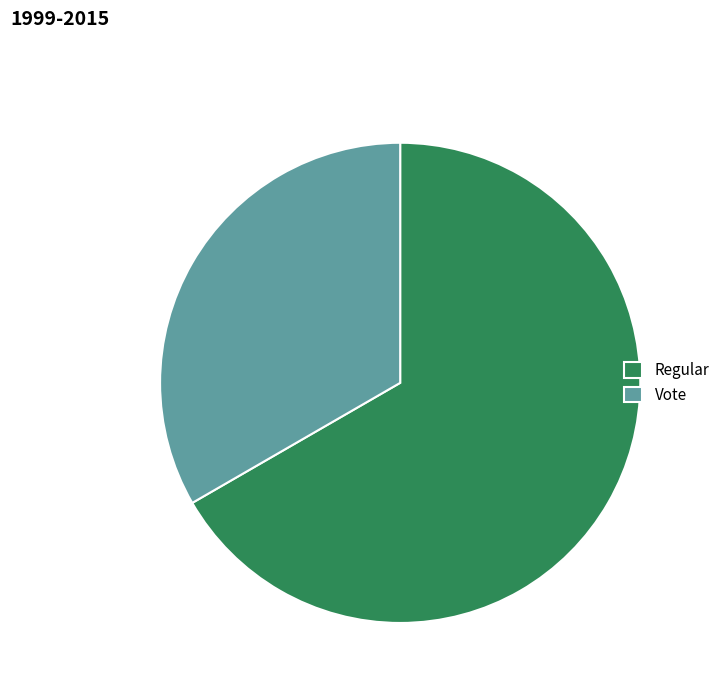

True or false: Vote accounts for 33% of the total.

True